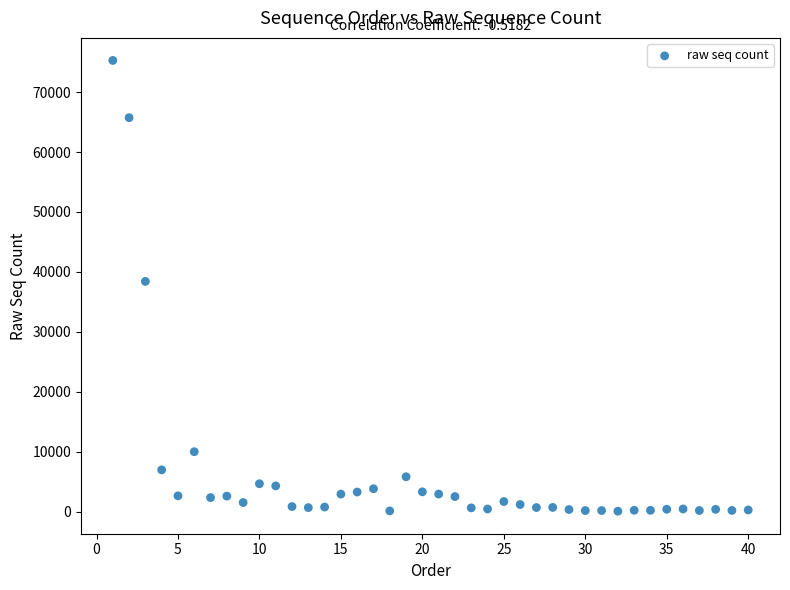

What is the range of Y values (max minus min)?

75225